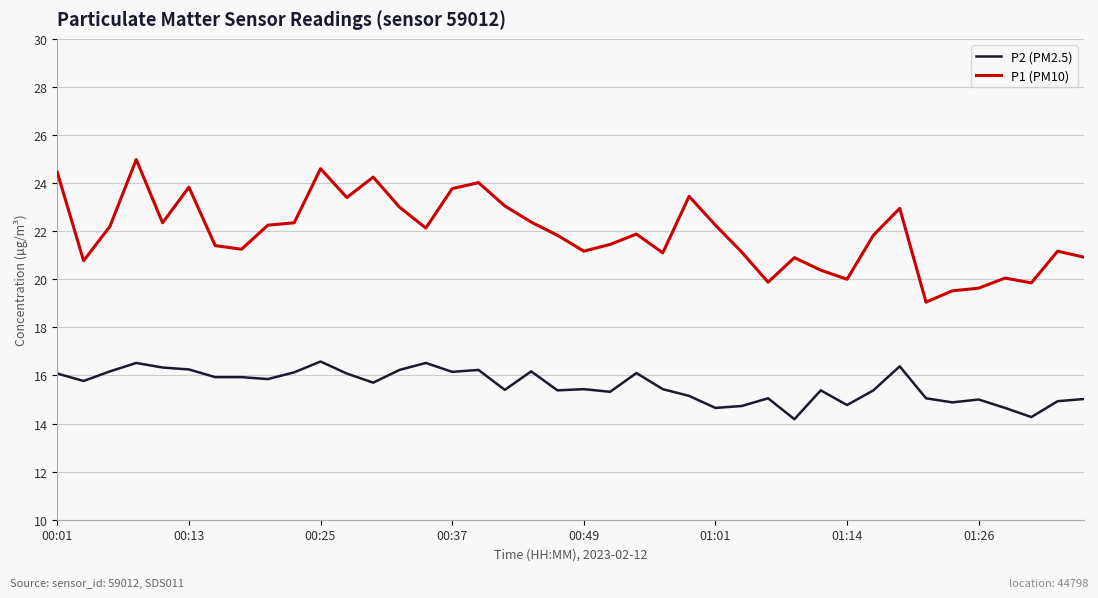

How many distinct data groups are displayed?

2